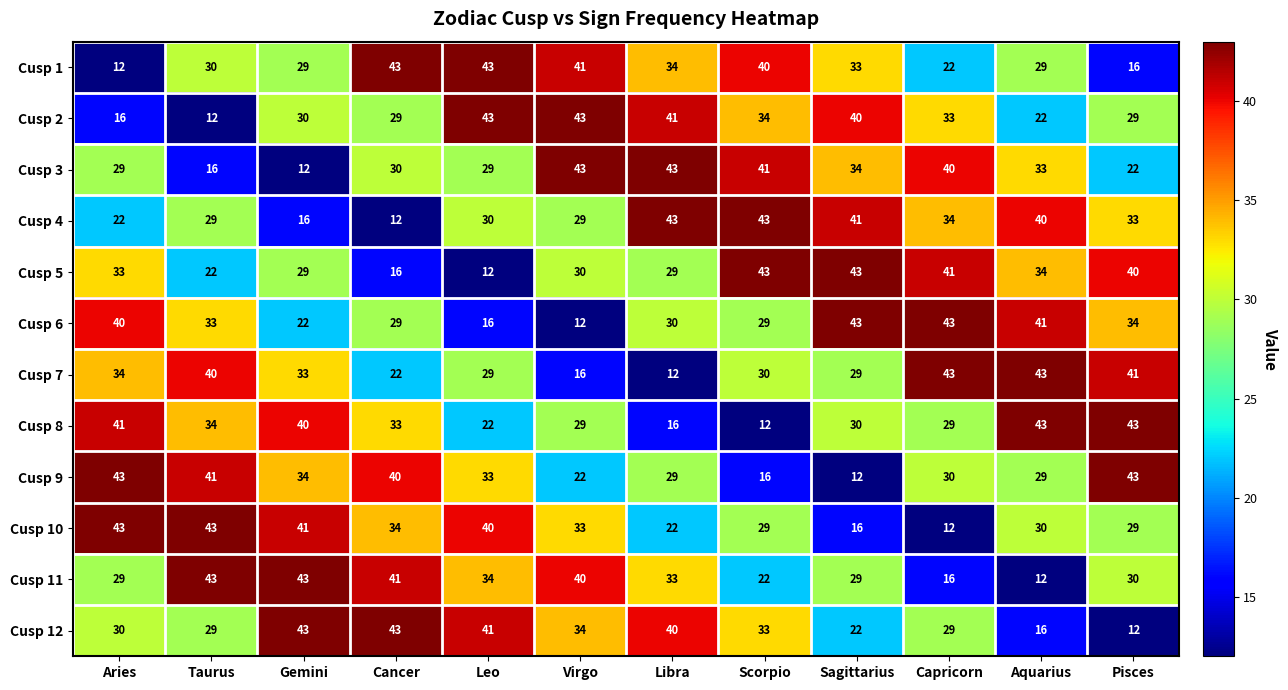

What is the smallest value displayed?

12